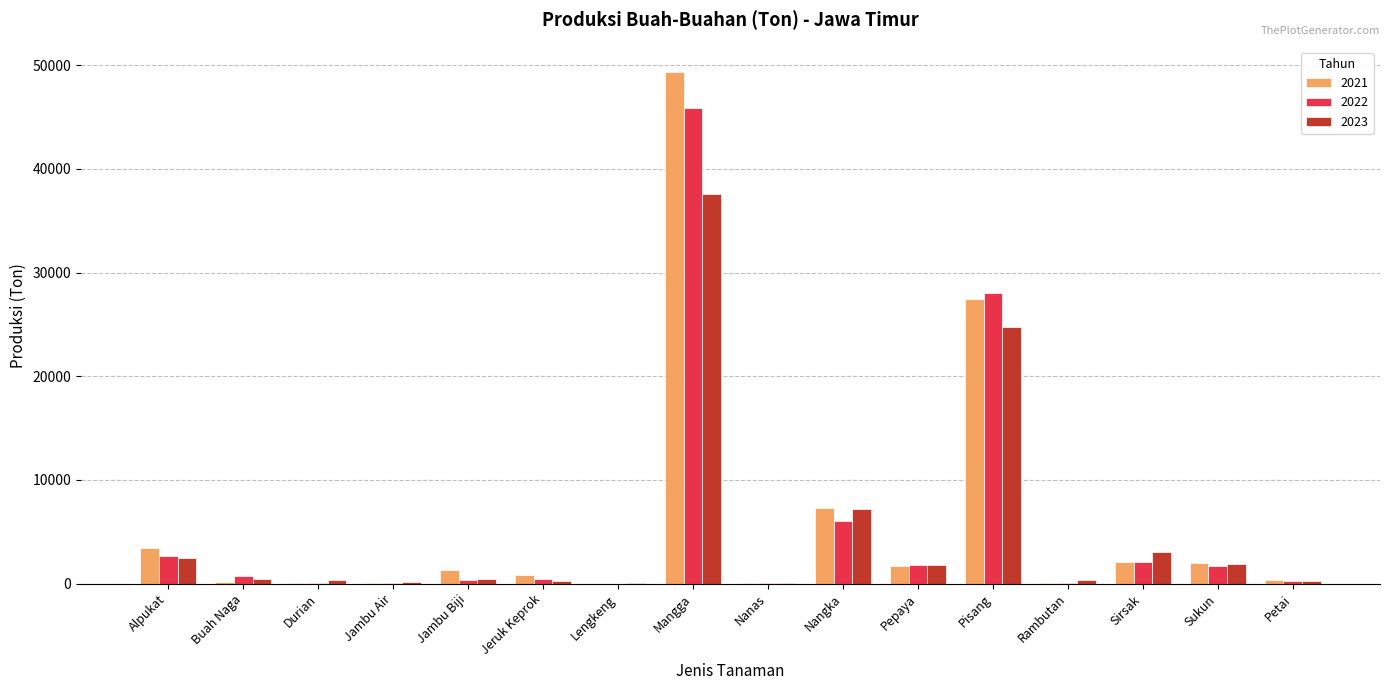

What is the spread (max minus min) of values at Alpukat?

936